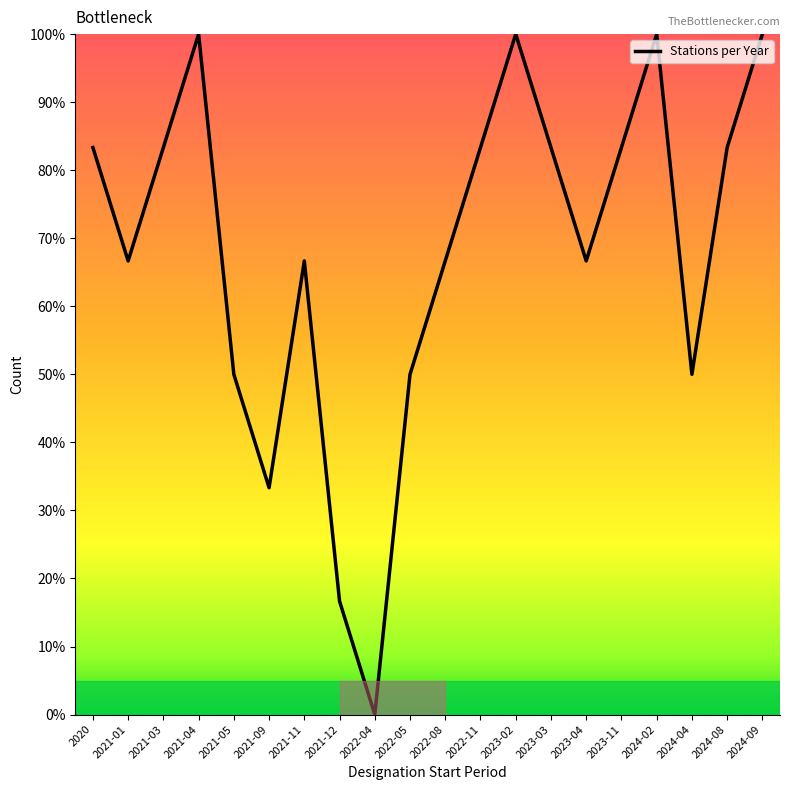

What is the difference between the values at 2024-04 and 2021-11?

16.7